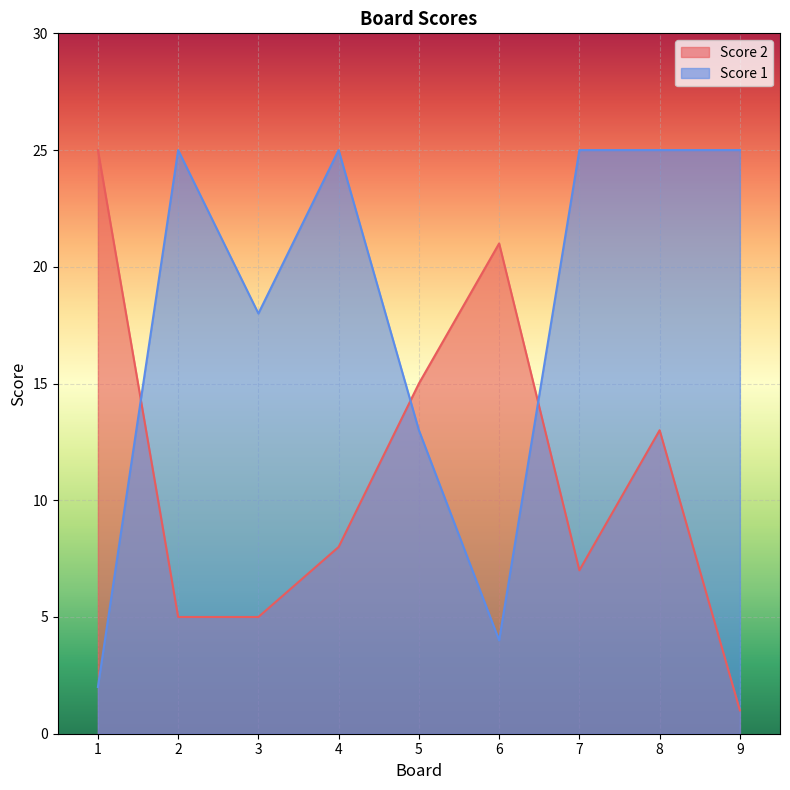

Rank the series by their maximum value, from highest to lowest.

Score 2, Score 1